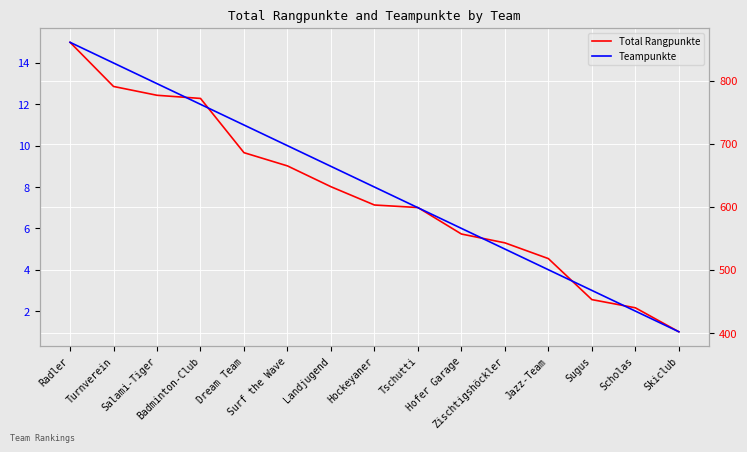

What is the difference between the highest and lowest values at Dream Team?

675